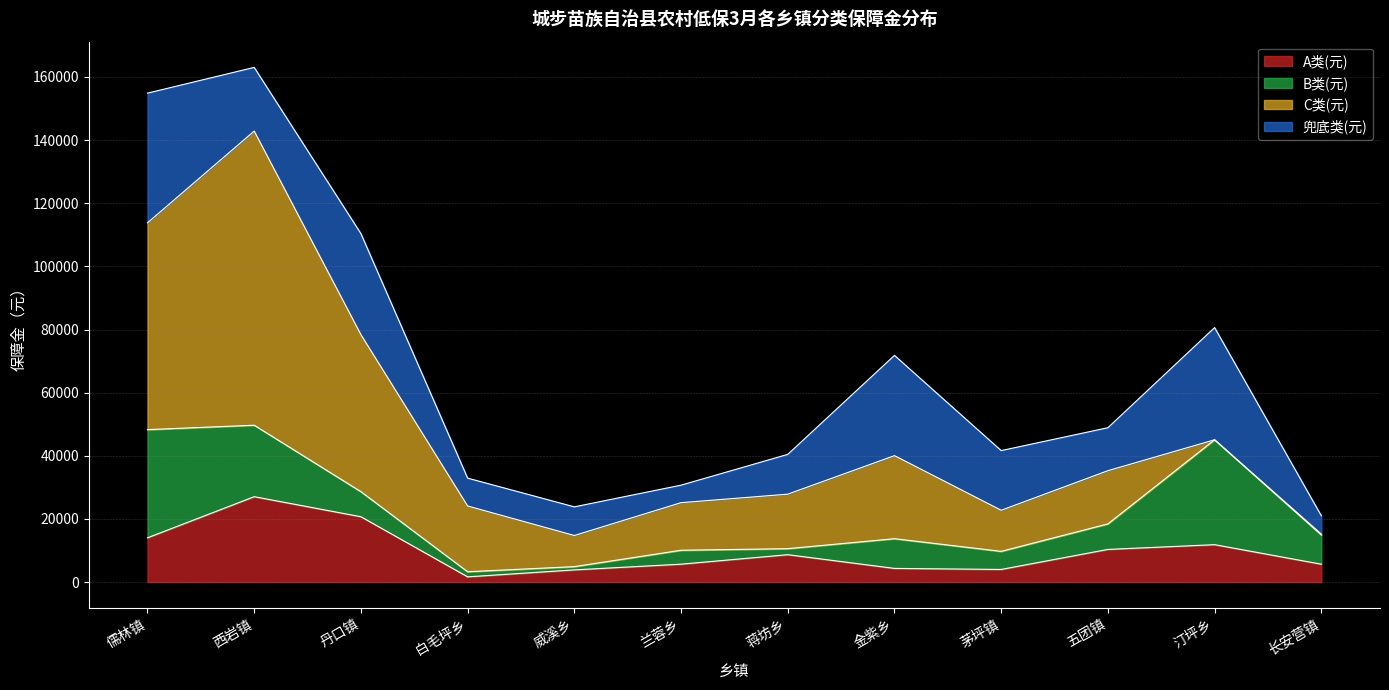

Where do 兜底类(元) and A类(元) first cross each other?

儒林镇 and 西岩镇